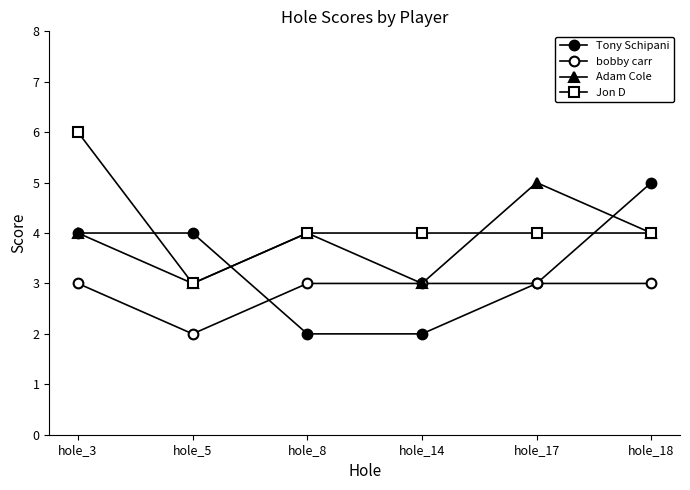

At which label is Tony Schipani closest to 3?

hole_17